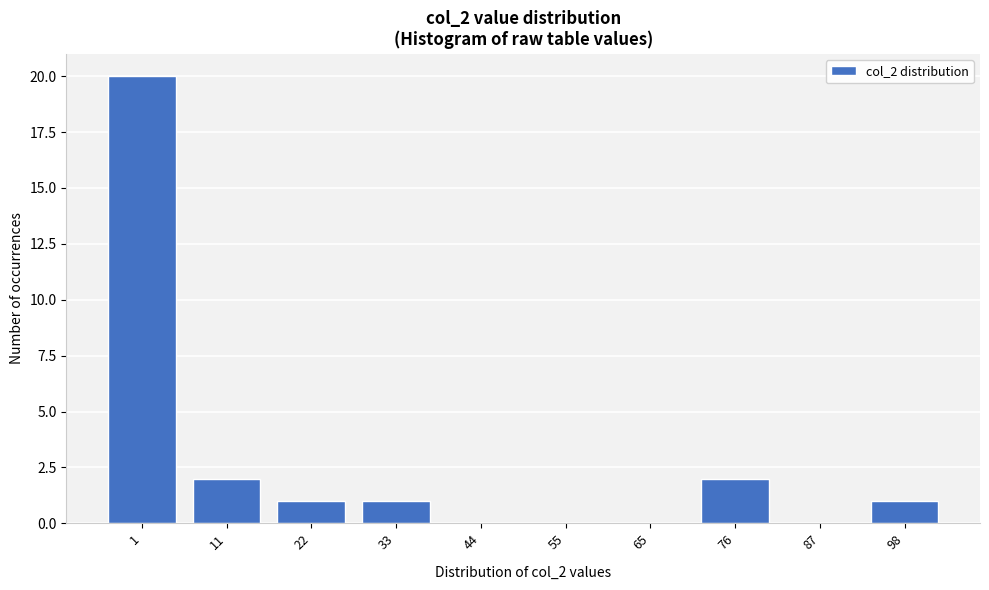

Reading left to right, extract all data points from this chart.

1=20	11=2	22=1	33=1	44=0	55=0	65=0	76=2	87=0	98=1